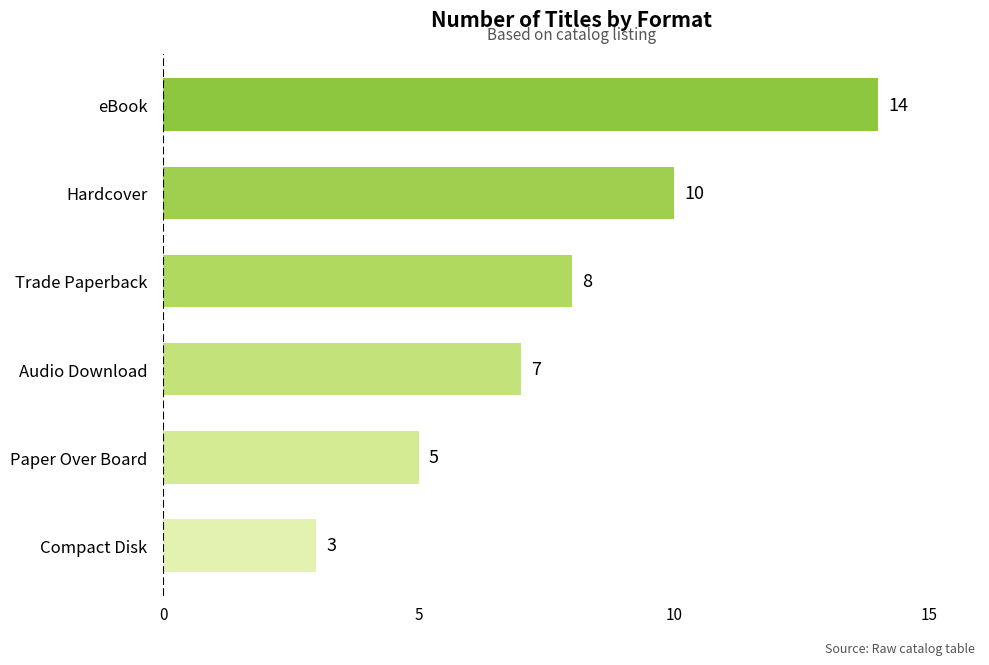

What is the maximum value shown in the chart?

14